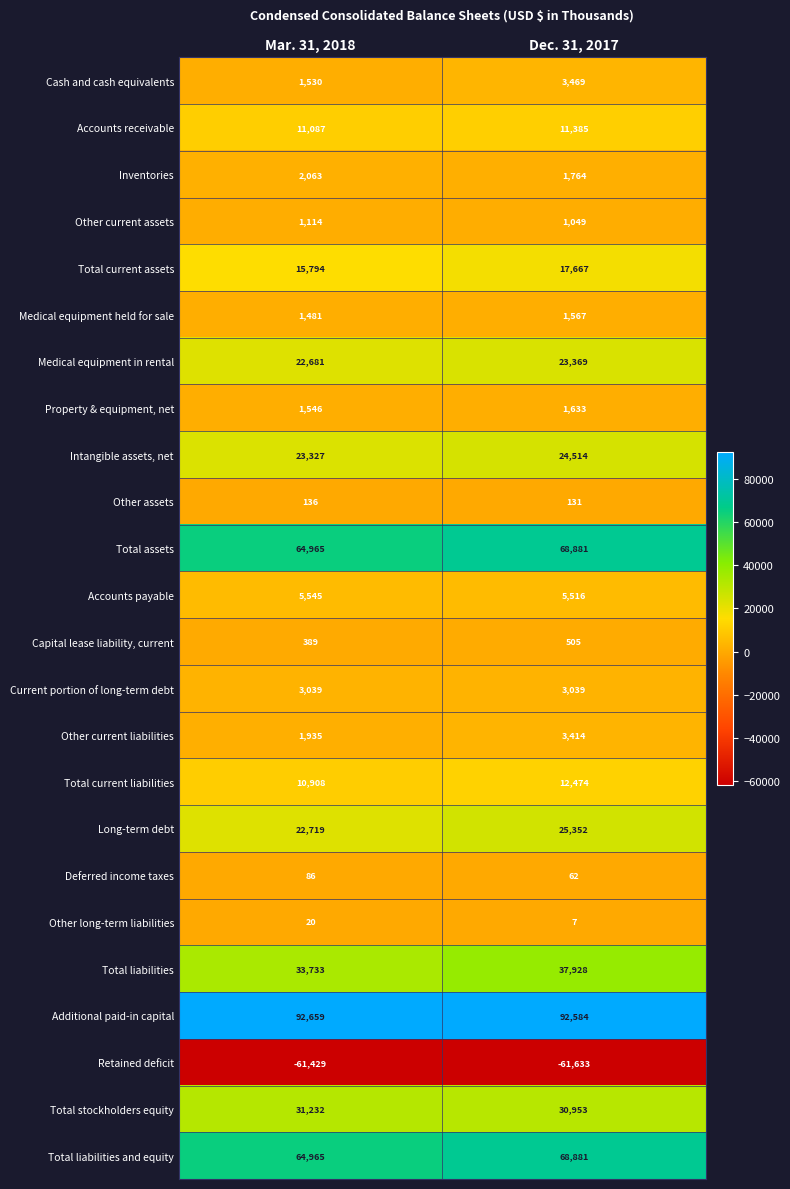

The value of Current portion of long-term debt at Mar. 31, 2018 is 4040. True or false?

False